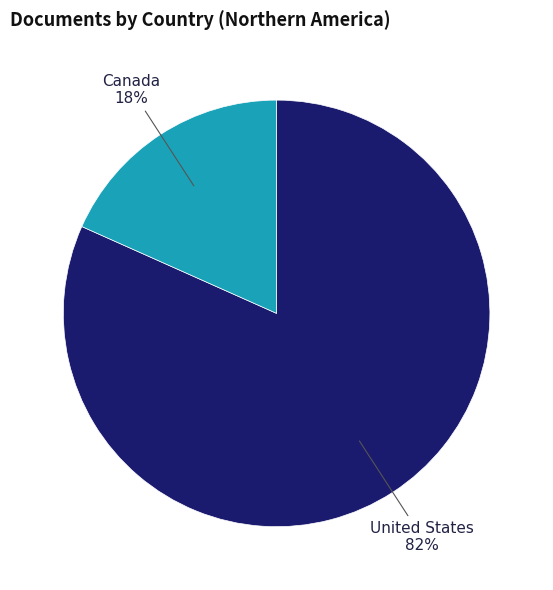

To the nearest percent, what is the average slice percentage?

50%